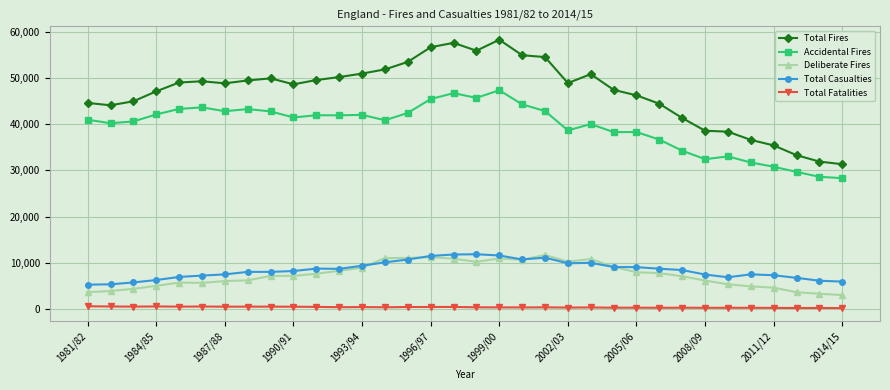

What is the average value of the Deliberate Fires series?

7388